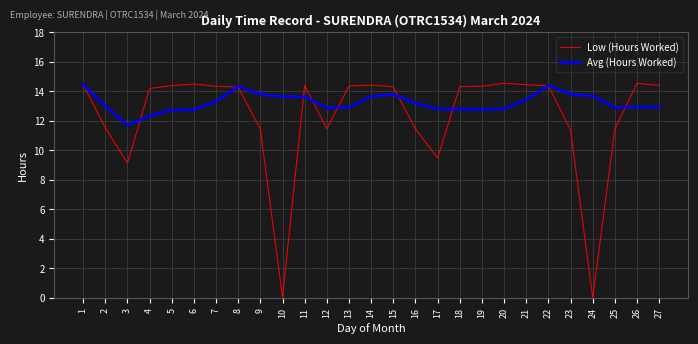

True or false: Low (Hours Worked) has more than 2 points higher than both neighbors.

True